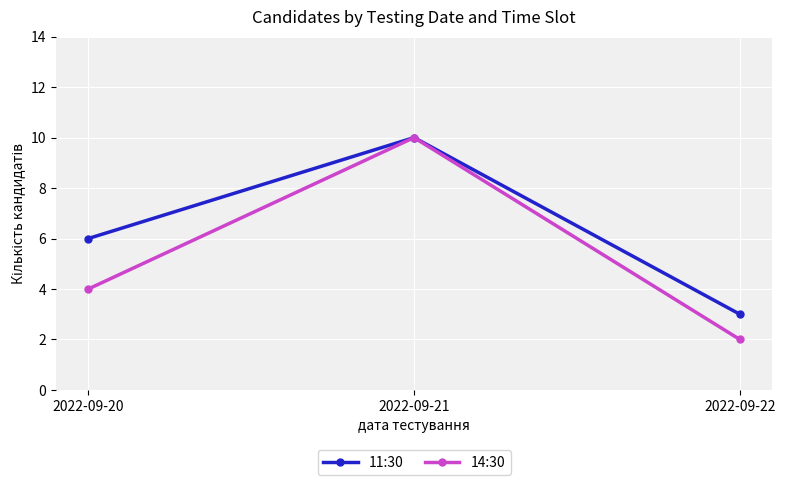

Which category has the highest value in the 14:30 series?

2022-09-21